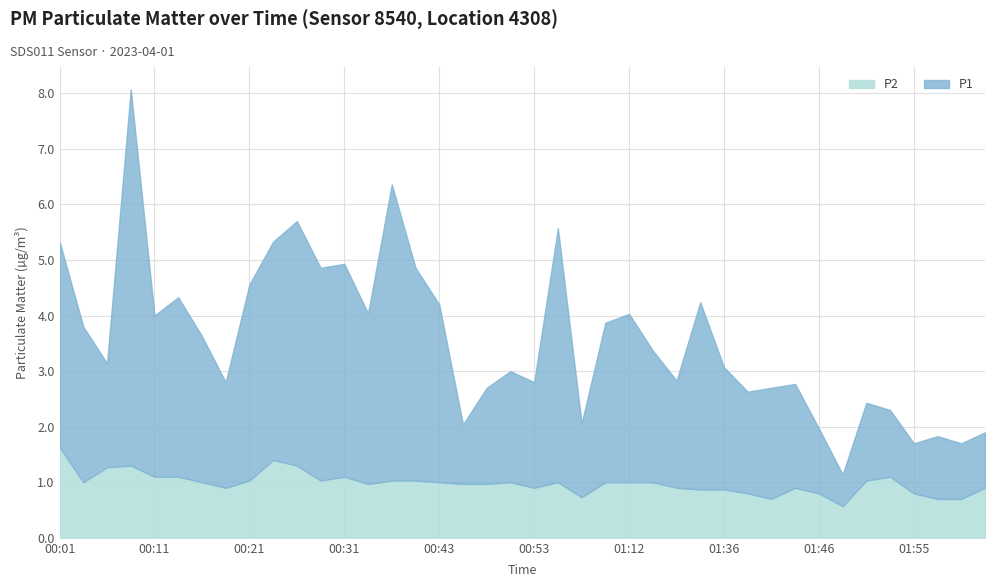

Between 00:28 and 00:48, which series saw the biggest shift?

P1